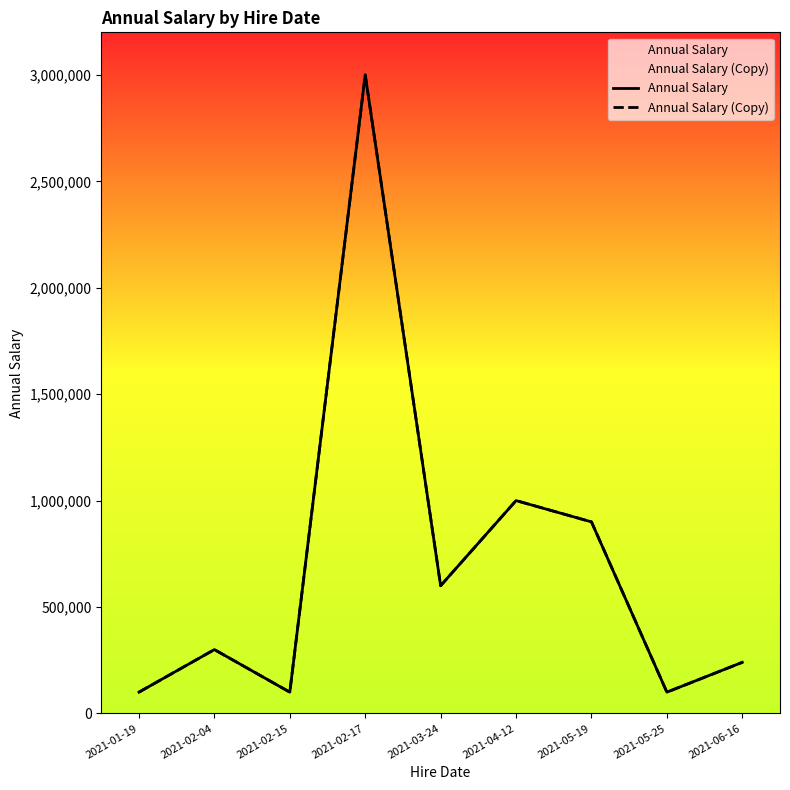

Reading left to right, what are all the values shown in this chart?

Annual Salary: 100000	300000	100000	3000000	600000	1000000	900000	100000	240000
Annual Salary (Copy): 100000	300000	100000	3000000	600000	1000000	900000	100000	240000